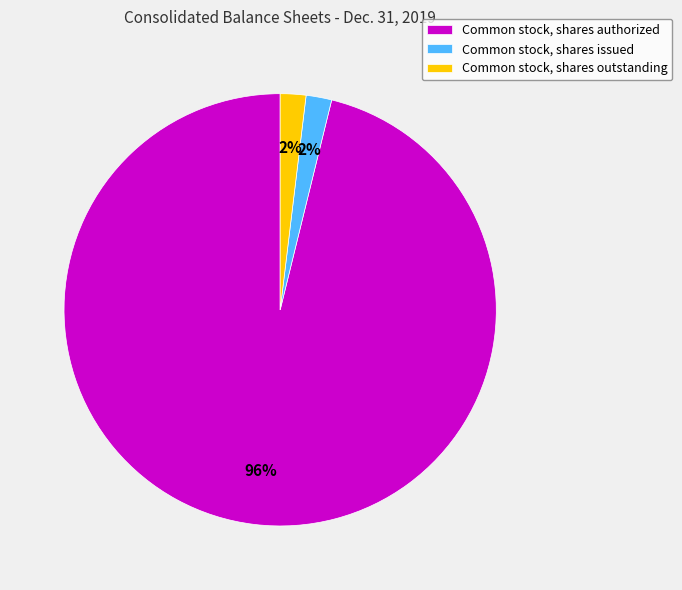

What percentage is the Common stock, shares issued slice, to the nearest percent?

2%